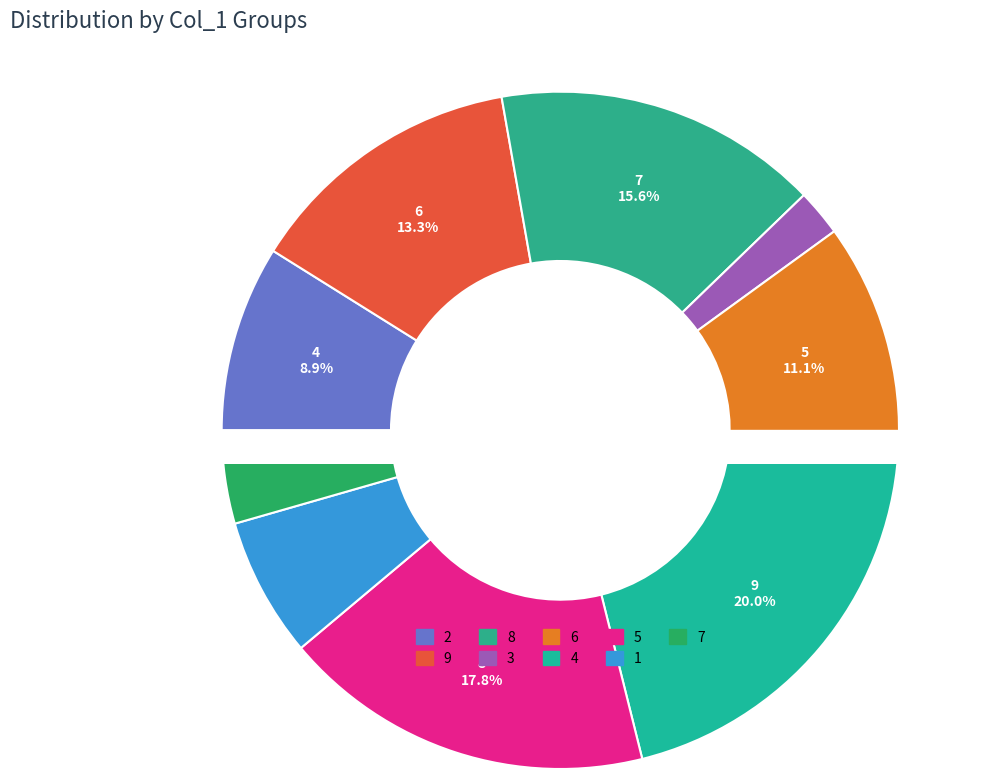

Count the number of slices in the pie.

9